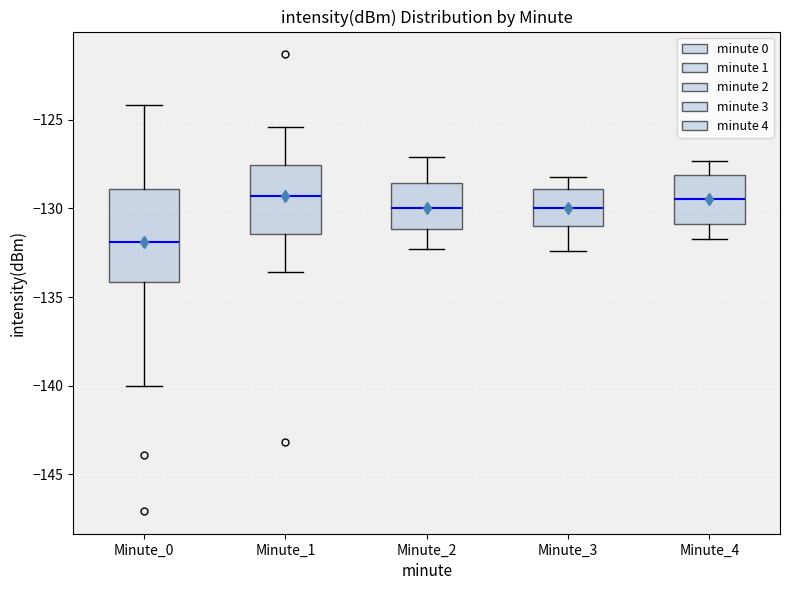

Reading left to right, read every box against the y-axis: the position of its median line, the range the box covers, and the ends of its whiskers. The values are not printed on the chart, so give them approximately, as read against the axis.

Minute_0: median -132.0, box -134.0 to -129.0, whiskers -140.0 to -124.0
Minute_1: median -129.5, box -131.5 to -127.5, whiskers -133.5 to -125.5
Minute_2: median -130.0, box -131.0 to -128.5, whiskers -132.5 to -127.0
Minute_3: median -130.0, box -131.0 to -129.0, whiskers -132.5 to -128.0
Minute_4: median -129.5, box -131.0 to -128.0, whiskers -131.5 to -127.5